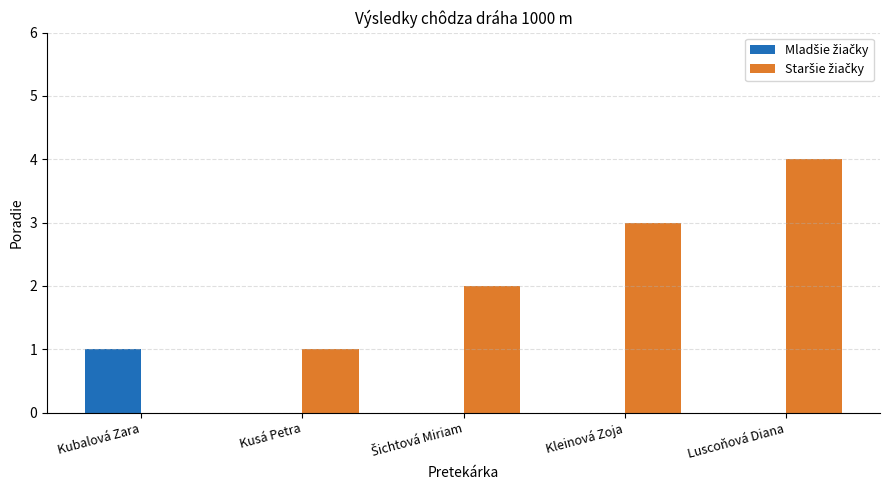

At which category is the sum across all series the highest?

Luscoňová Diana